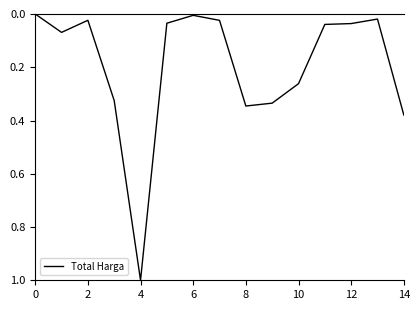

What is the difference between the second highest and second lowest values?

0.4